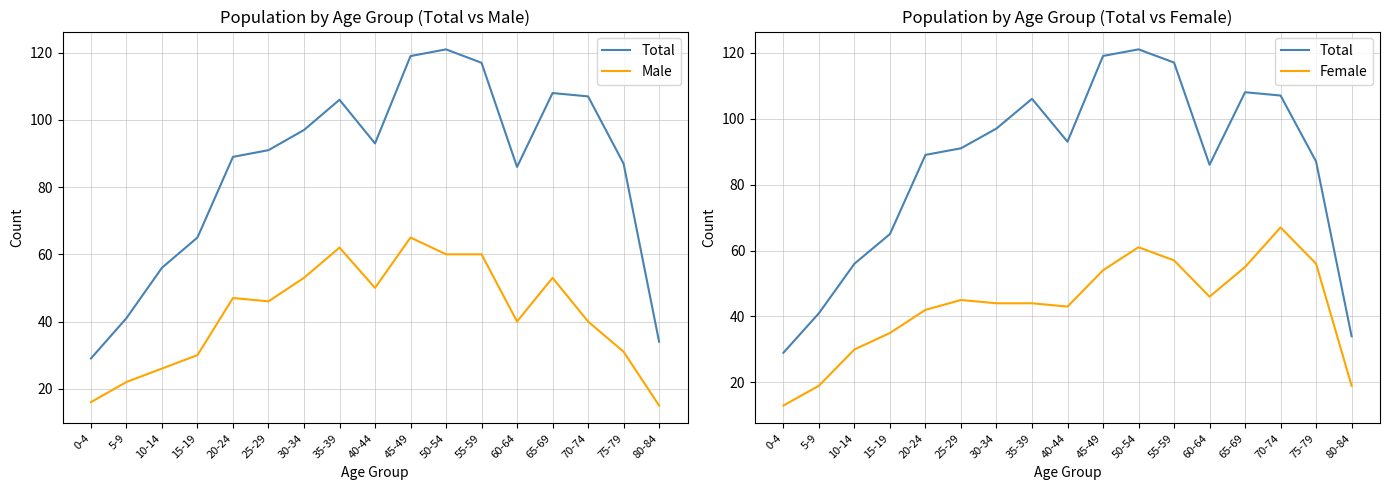

What is the label of the 9th point from the right?

40-44